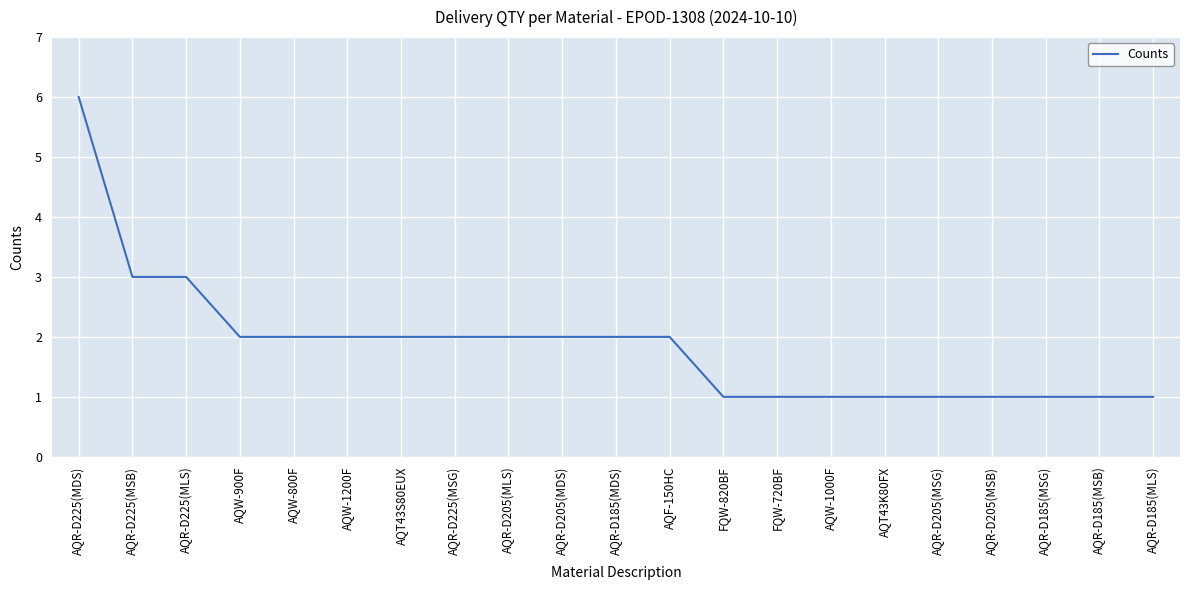

Approximately how many times larger is the value at AQR-D205(MSG) compared to AQR-D185(MDS)?

0.5